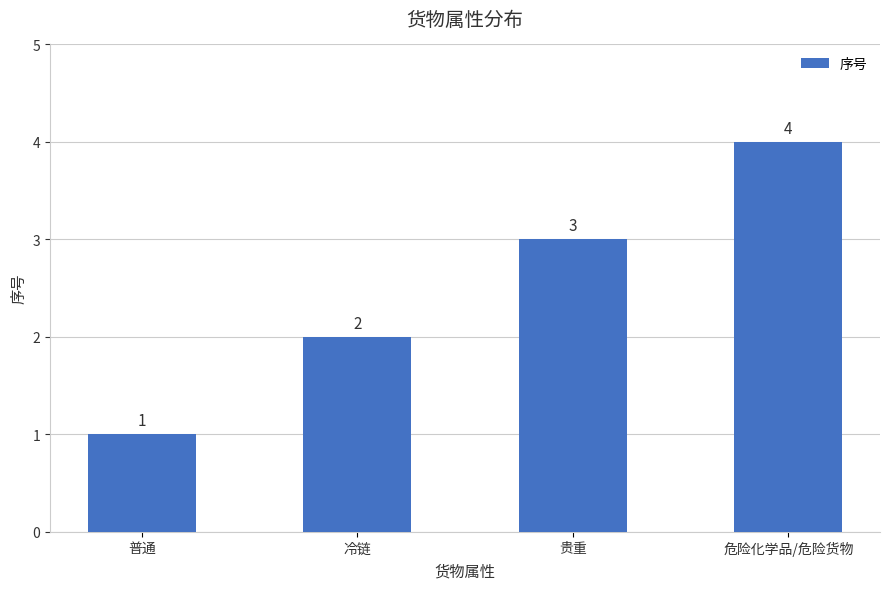

What is the sum of the values at 冷链 and 贵重?

5